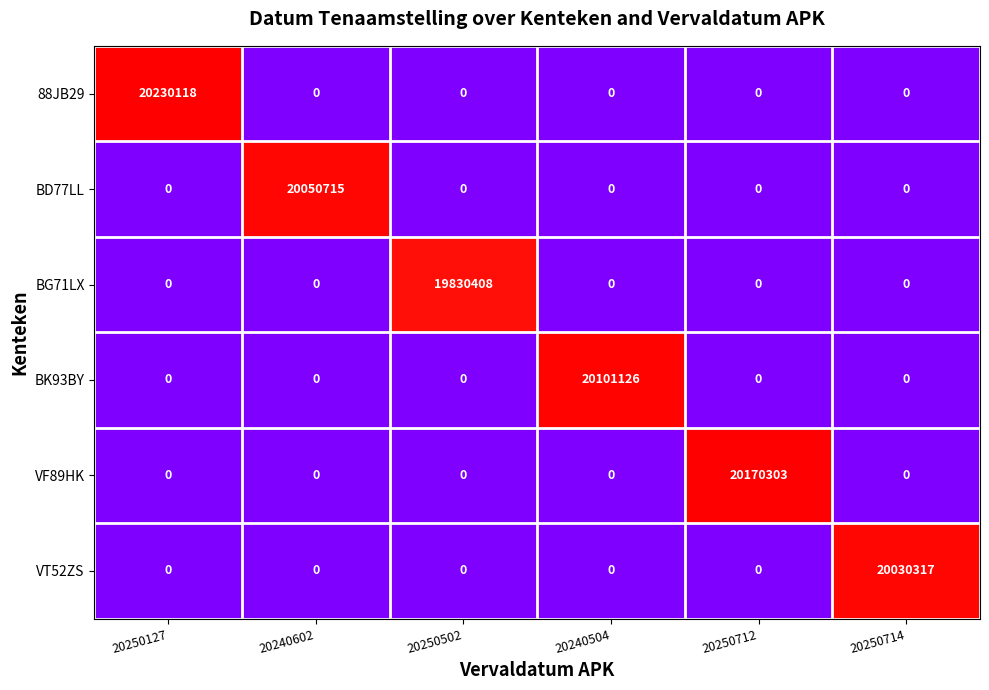

Which series has the largest total across all categories?

88JB29